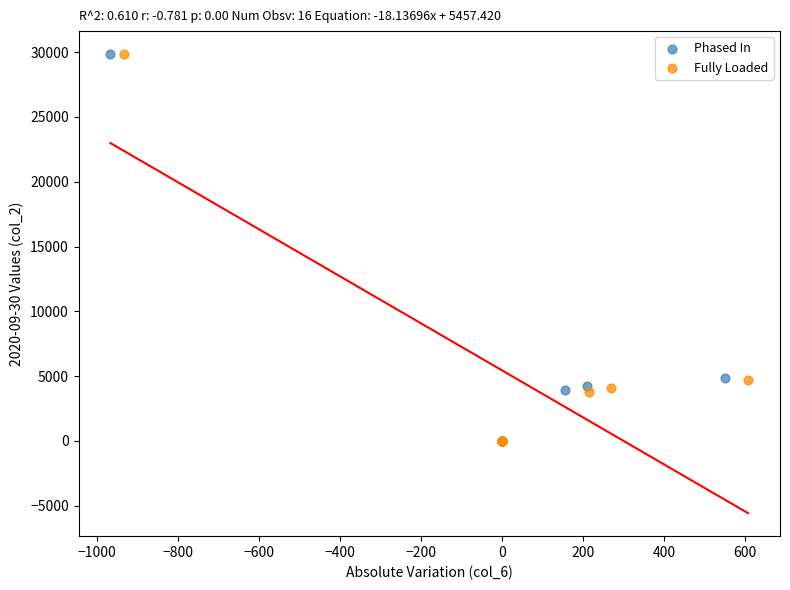

Which series has the widest spread of Y values?

Phased In